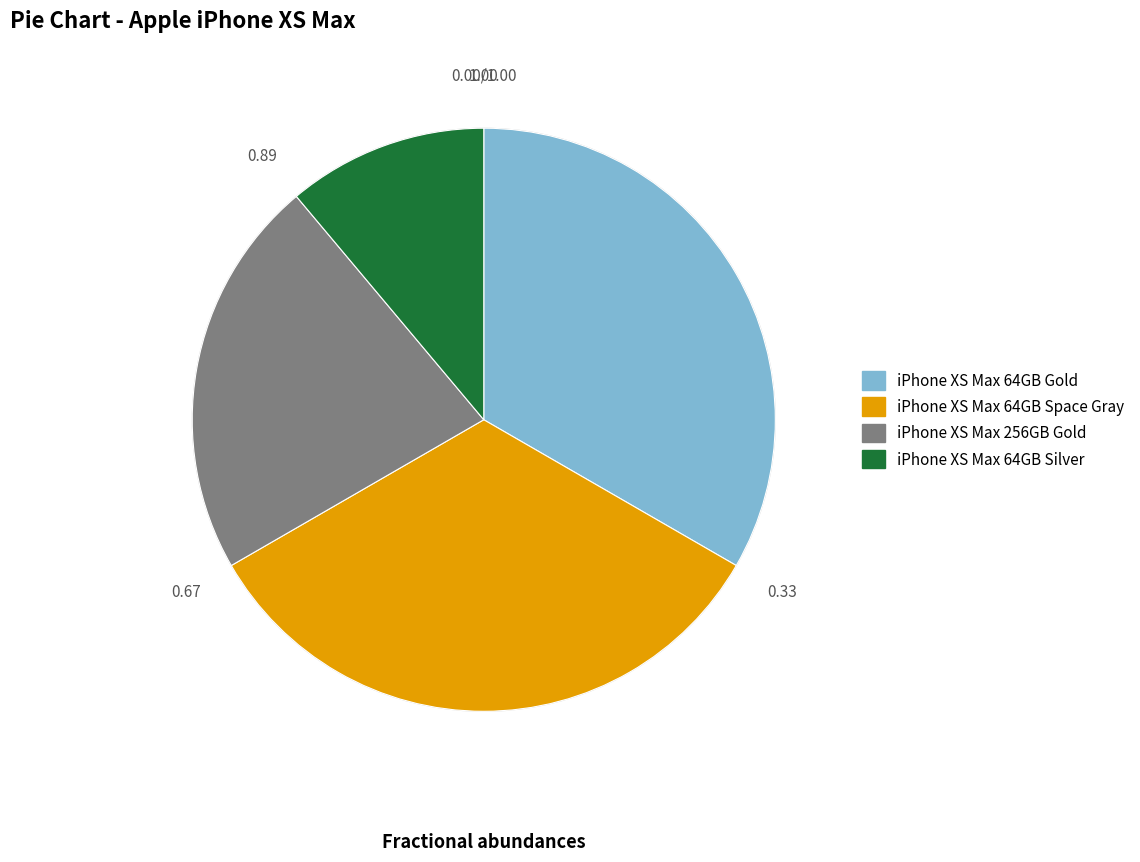

Does iPhone XS Max 256GB Gold account for over 50% of the chart?

No